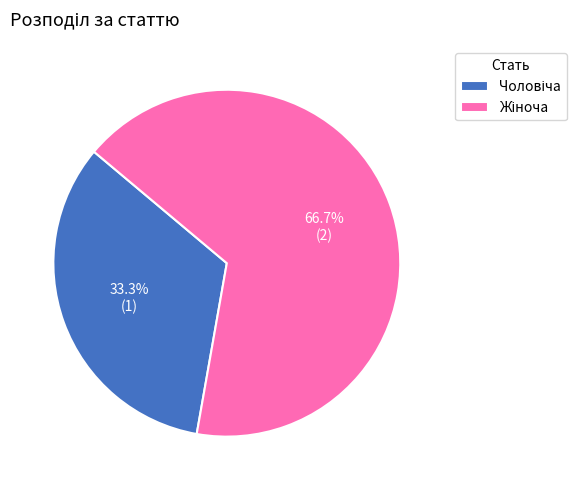

Does Чоловіча represent more than half of the total?

No